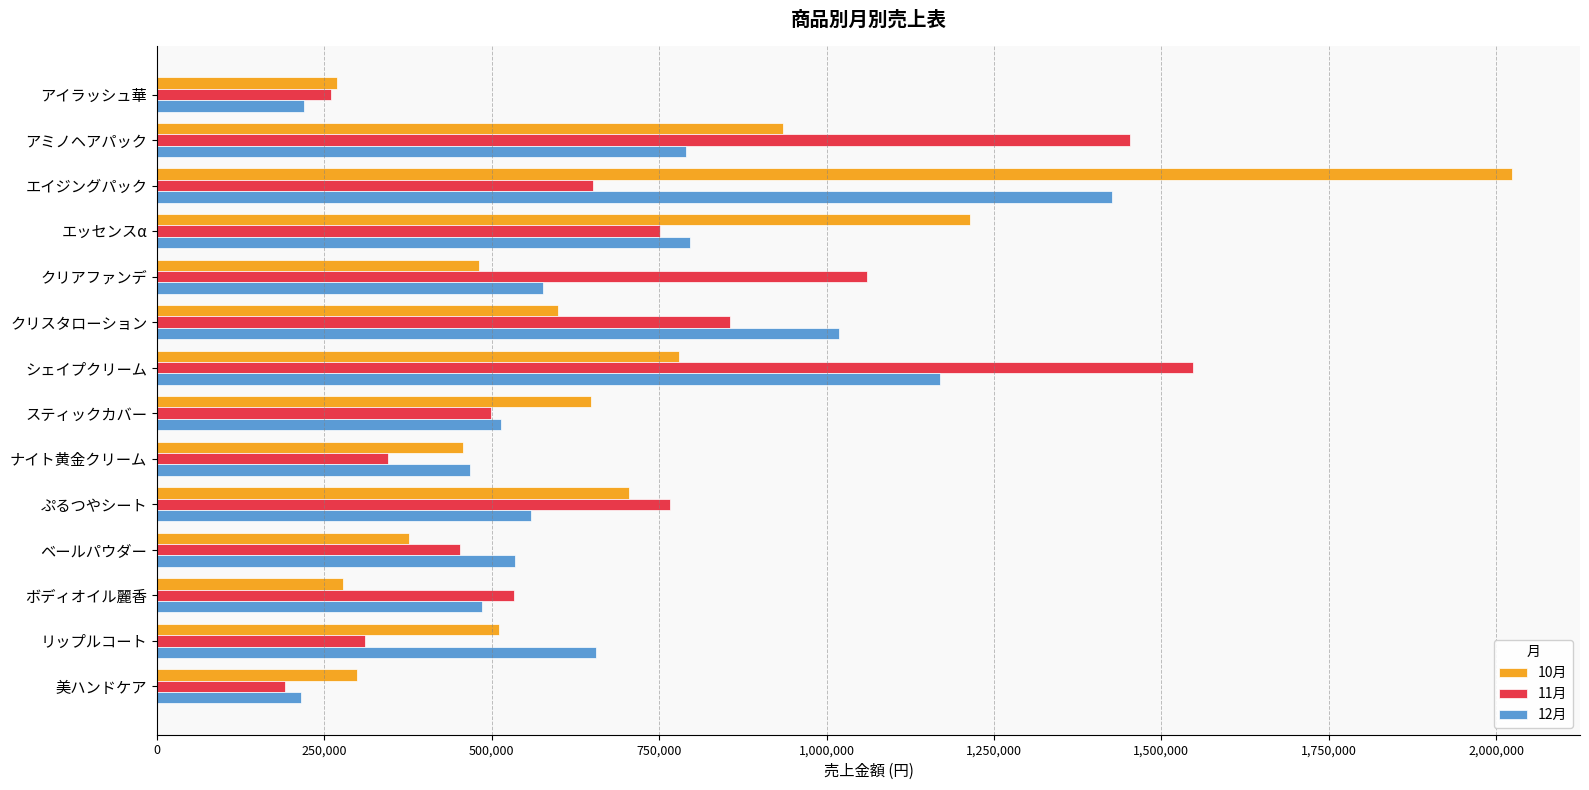

Which category has the highest value in the 11月 series?

シェイプクリーム